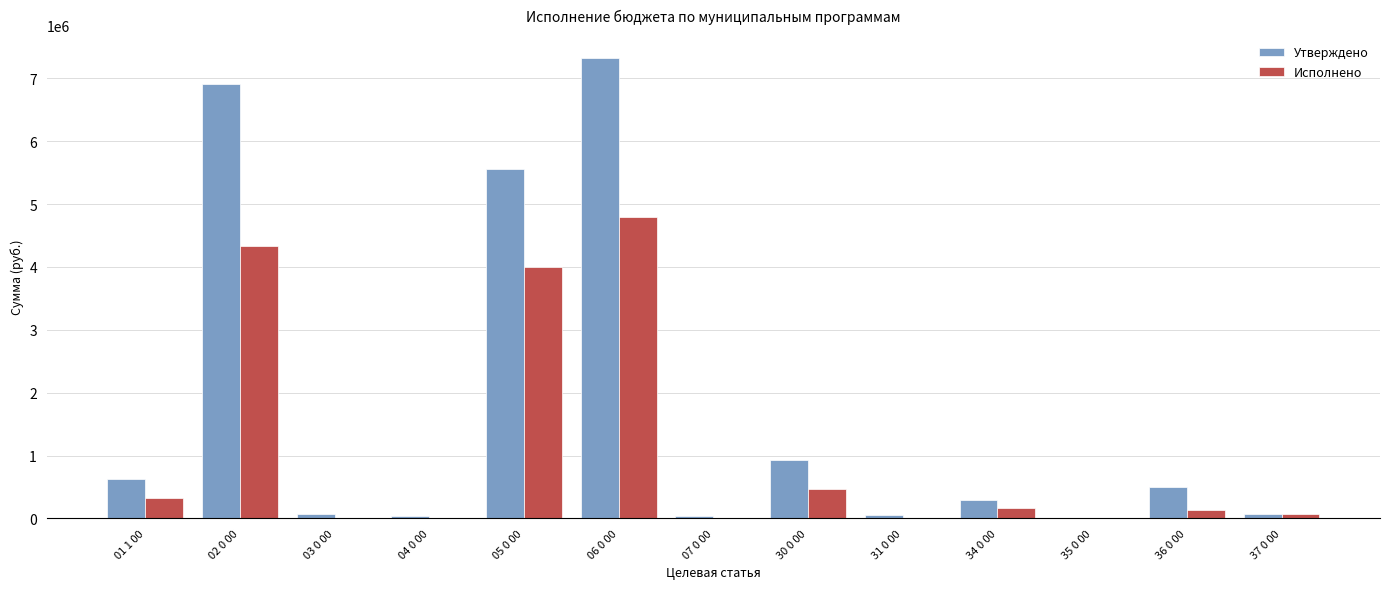

Does the chart contain stacked bars?

No